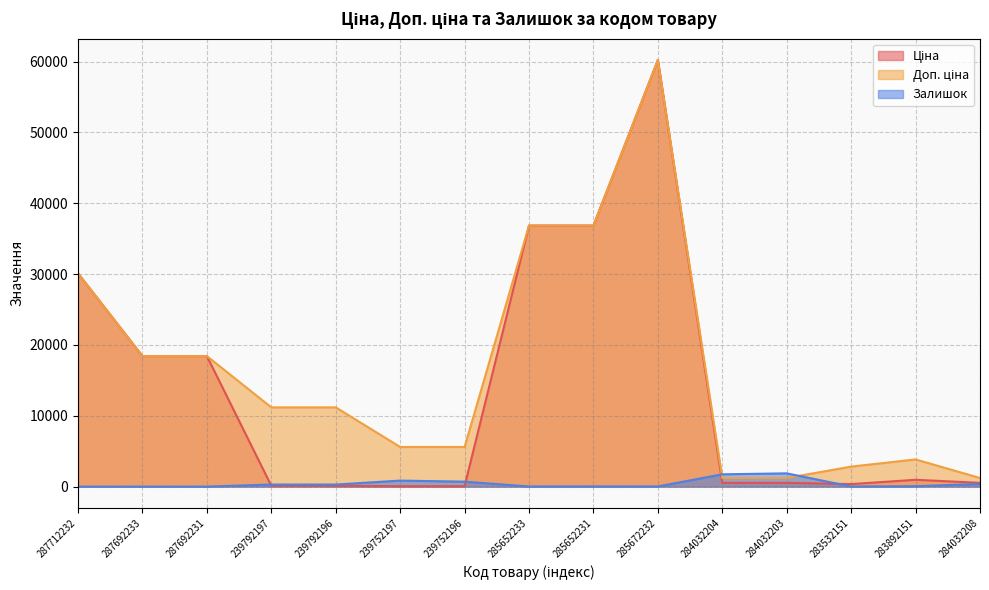

In Залишок, how many points are higher than both neighbors (excluding endpoints)?

3